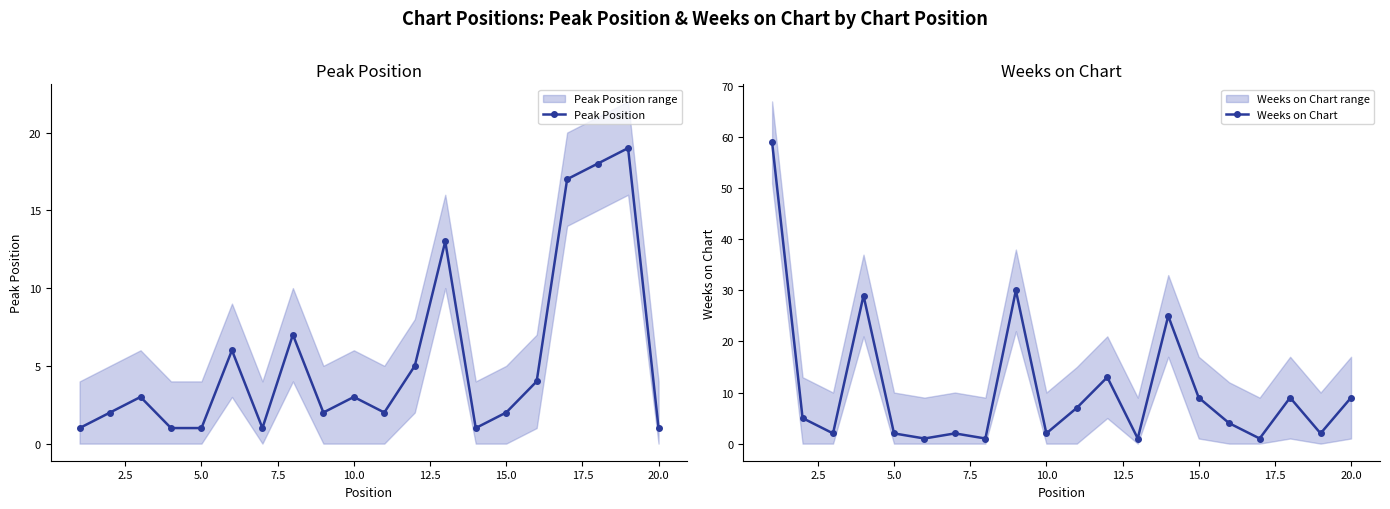

How many interior local peaks does the Peak Position series have?

6